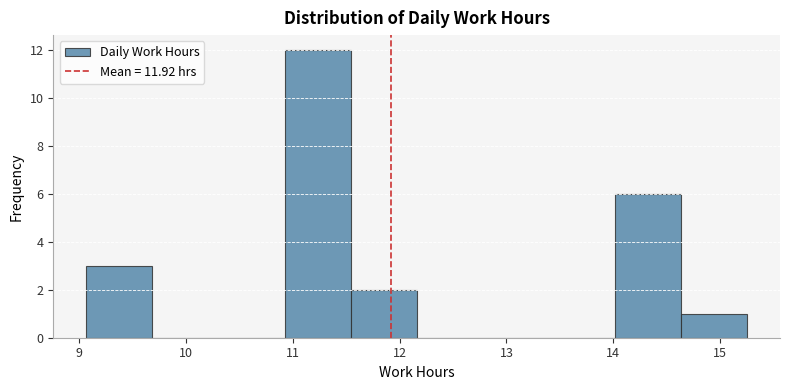

Reading left to right, list every bar in this chart as the range it spans on the x-axis followed by its height. Neither the bar edges nor the heights are printed on the chart, so give them approximately, as read against the axes.

9.1 to 9.7: 3
9.7 to 10.3: 0
10.3 to 10.9: 0
10.9 to 11.5: 12
11.5 to 12.2: 2
12.2 to 12.8: 0
12.8 to 13.4: 0
13.4 to 14.0: 0
14.0 to 14.6: 6
14.6 to 15.3: 1